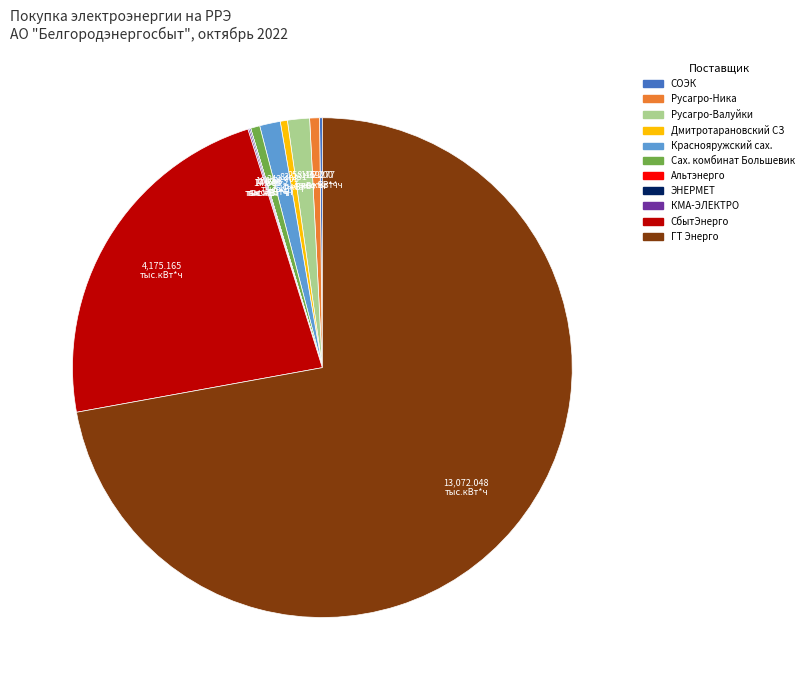

What is the largest slice in the pie chart?

ГТ Энерго